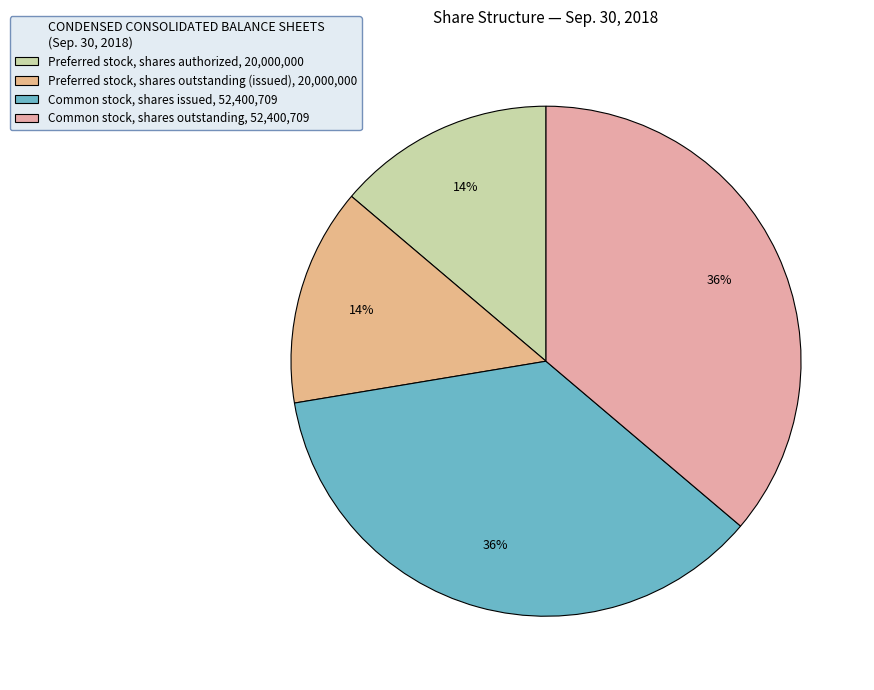

What percentage is the Preferred stock, shares authorized slice, to the nearest percent?

14%